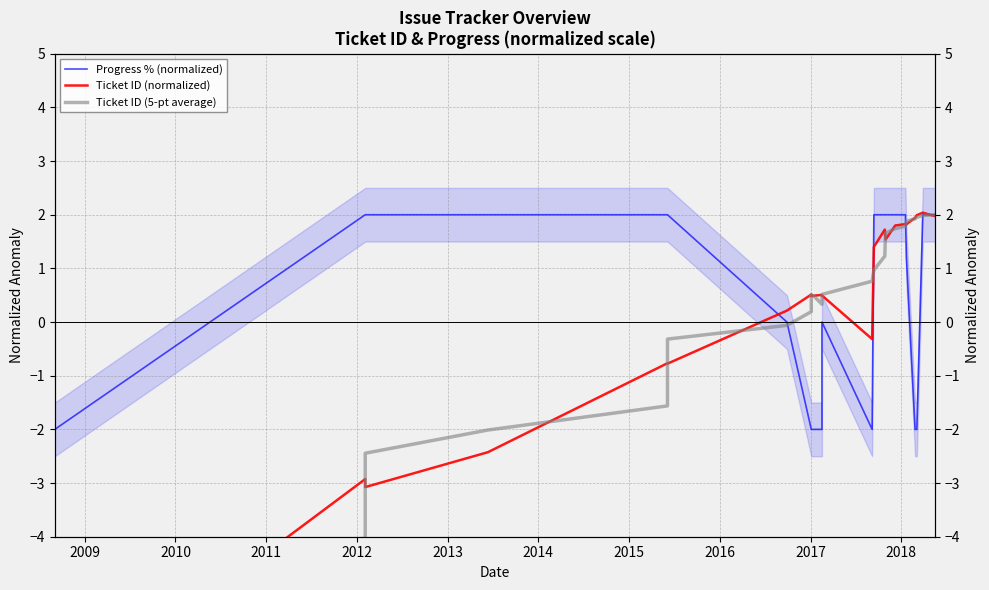

What is the difference between the second highest and minimum values in the Ticket ID (5-pt average) series?

6.4